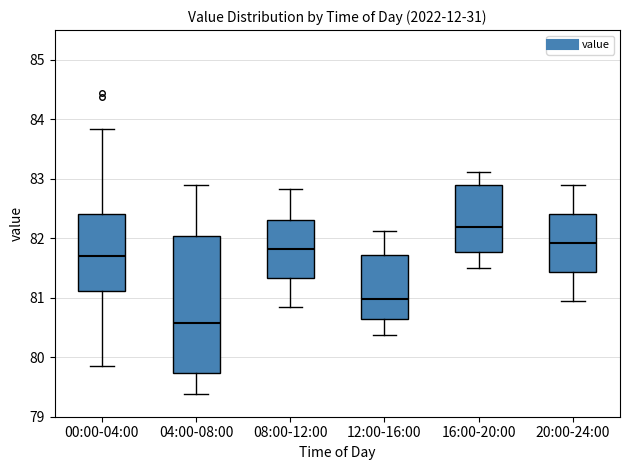

Reading left to right, read every box against the y-axis: the position of its median line, the range the box covers, and the ends of its whiskers. The values are not printed on the chart, so give them approximately, as read against the axis.

00:00-04:00: median 81.7, box 81.1 to 82.4, whiskers 79.9 to 83.8
04:00-08:00: median 80.6, box 79.7 to 82.0, whiskers 79.4 to 82.9
08:00-12:00: median 81.8, box 81.3 to 82.3, whiskers 80.9 to 82.8
12:00-16:00: median 81.0, box 80.6 to 81.7, whiskers 80.4 to 82.1
16:00-20:00: median 82.2, box 81.8 to 82.9, whiskers 81.5 to 83.1
20:00-24:00: median 81.9, box 81.4 to 82.4, whiskers 81.0 to 82.9